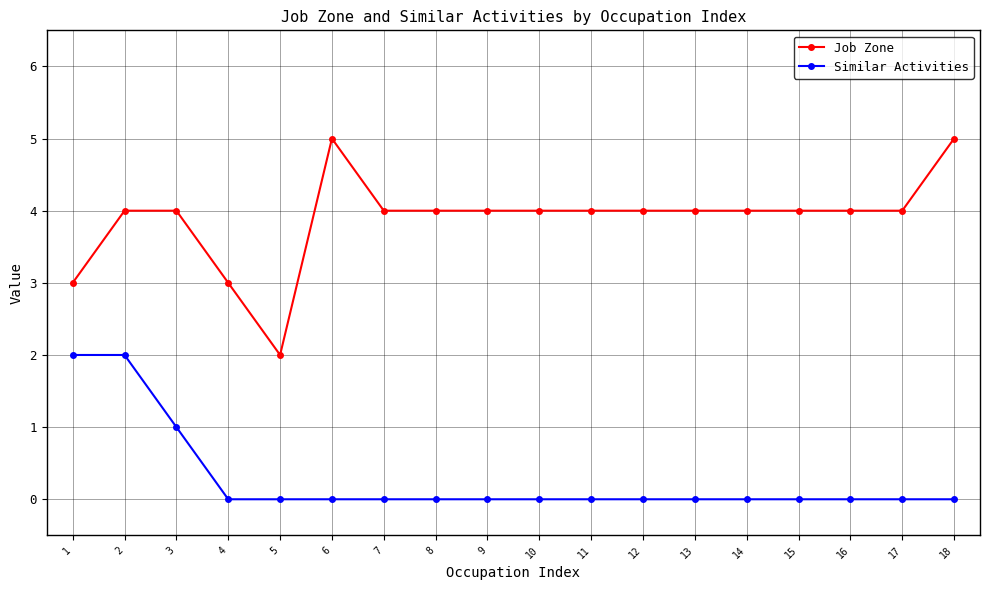

Is it true that Job Zone equals 6 at 11?

False